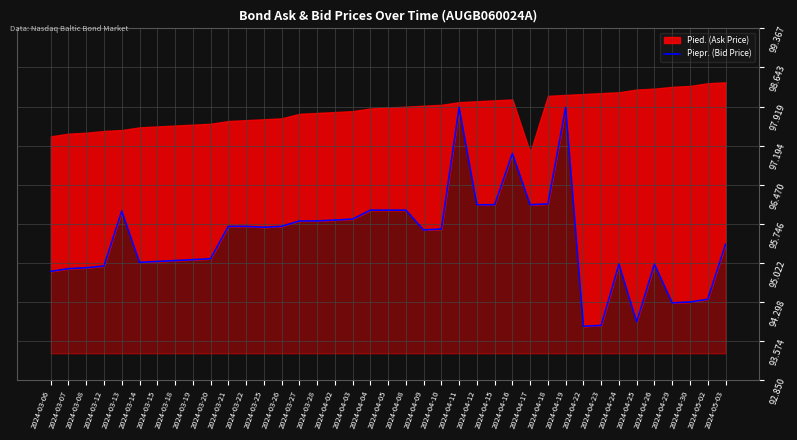

How many points are higher than both their immediate neighbors (excluding endpoints)?

6